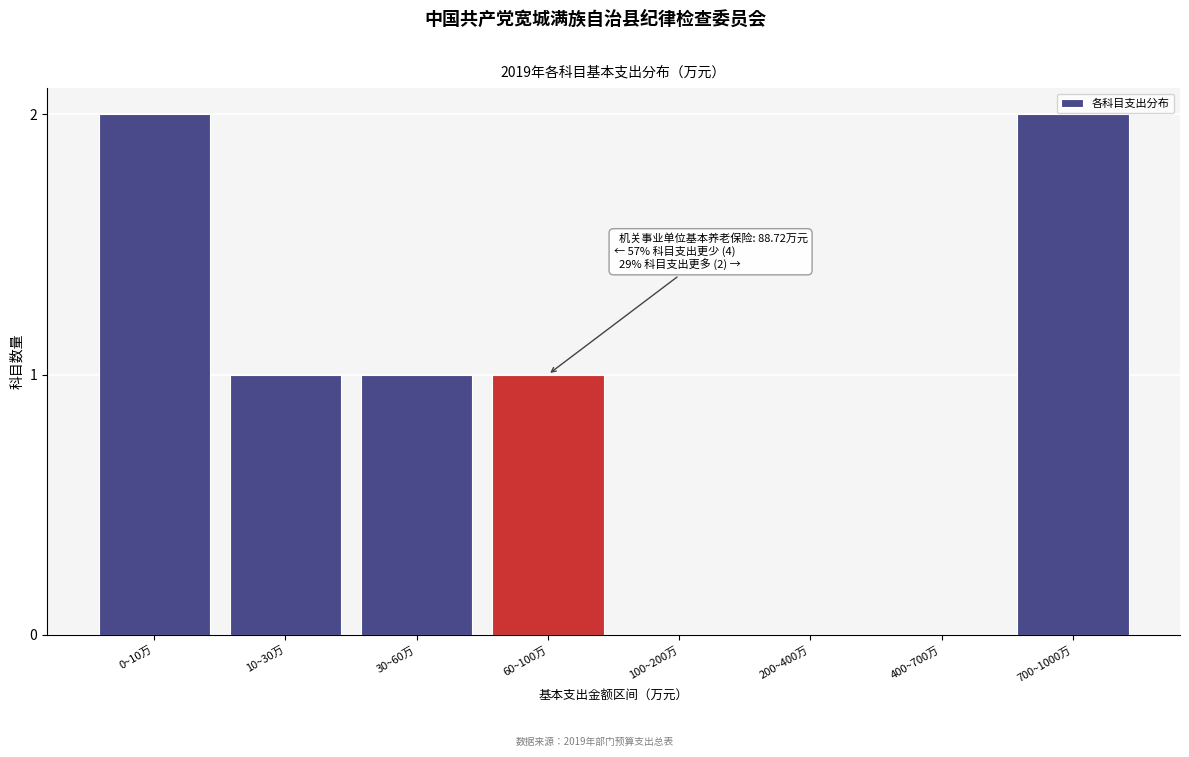

Reading right to left, what are all the values shown in this chart?

700~1000万=2	400~700万=0	200~400万=0	100~200万=0	60~100万=1	30~60万=1	10~30万=1	0~10万=2